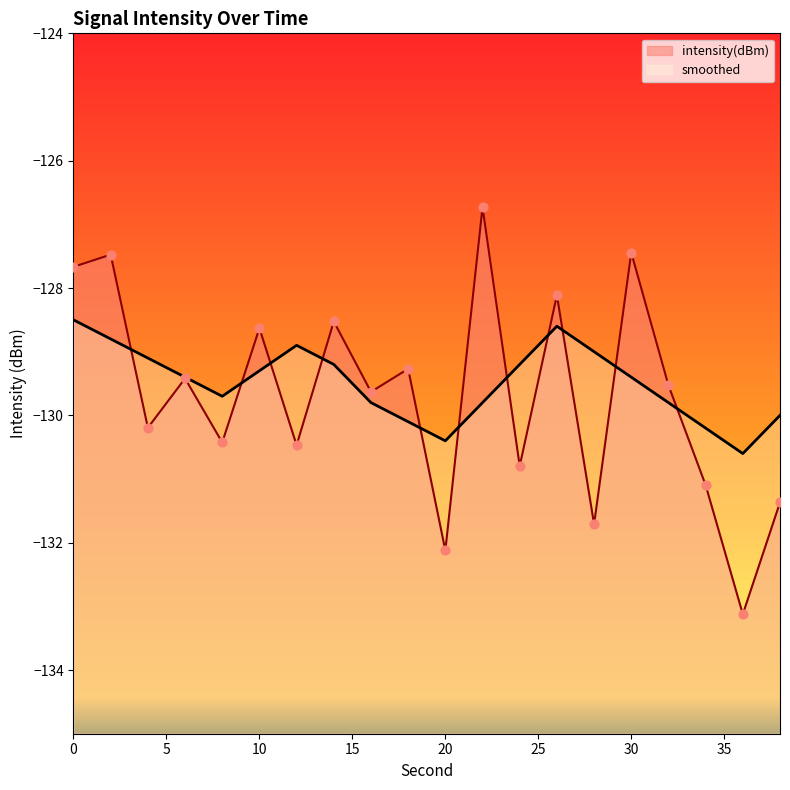

What is the total value across all series at 38?

-261.4